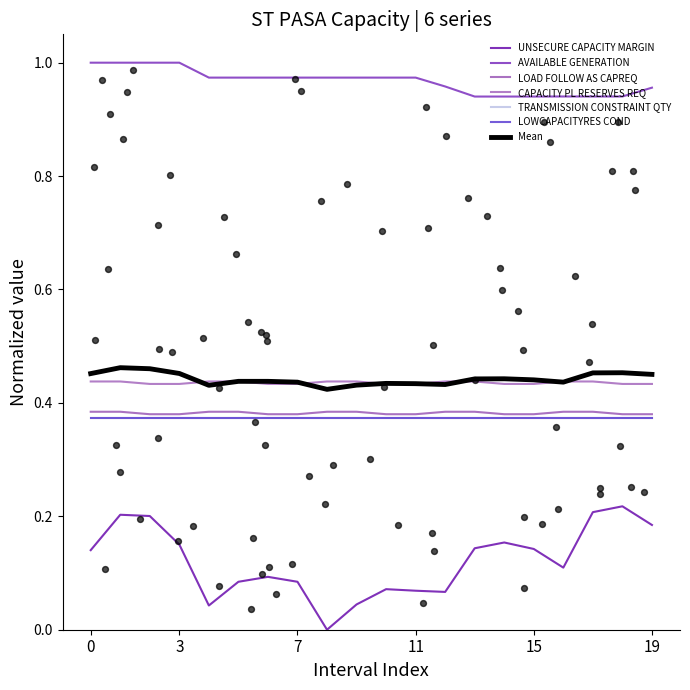

At how many categories does at least one series exceed 0?

20